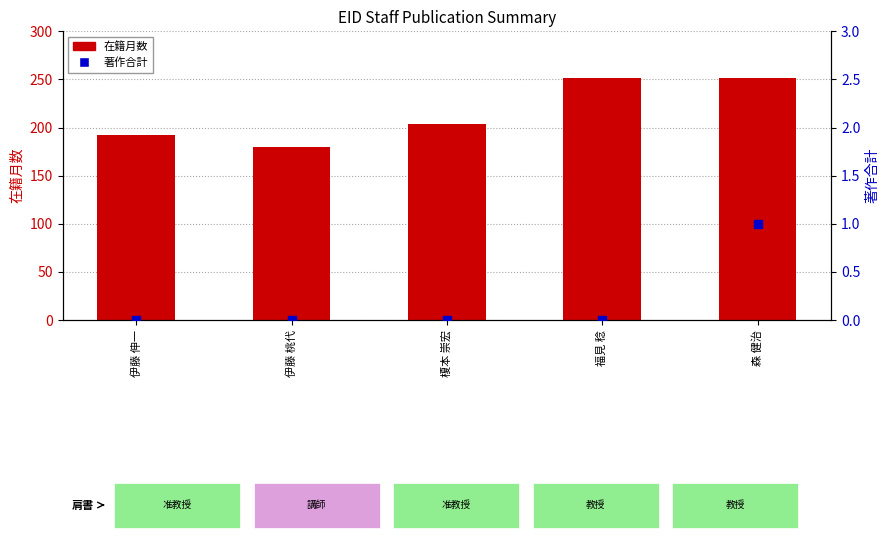

At which category is the sum across all series the highest?

森 健治